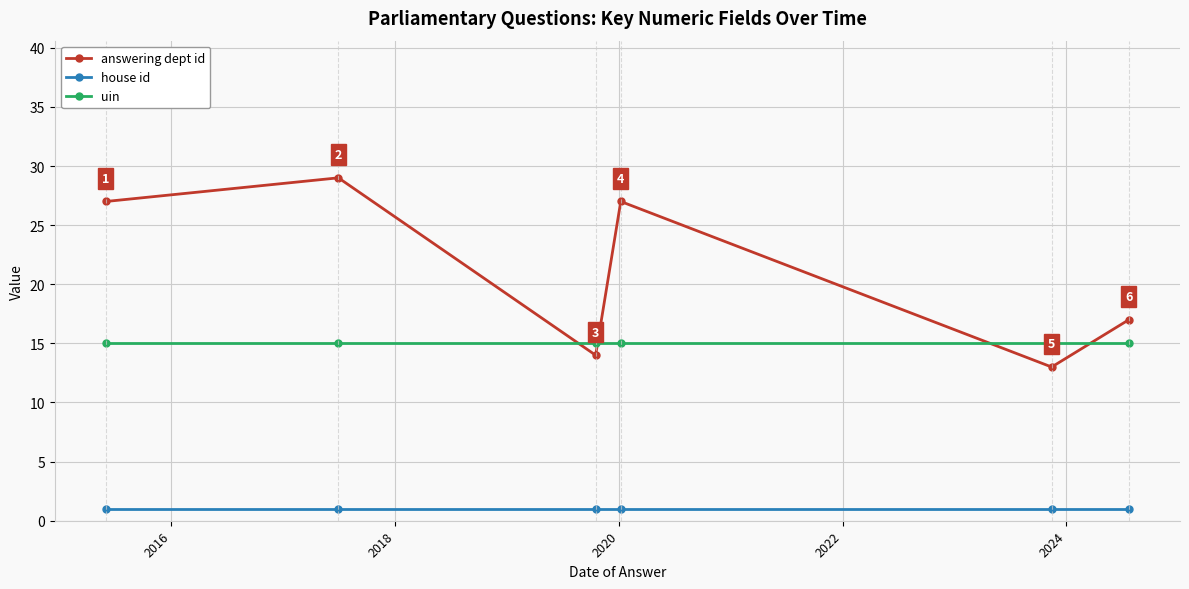

List the series in order of their peak value, lowest first.

house id, uin, answering dept id